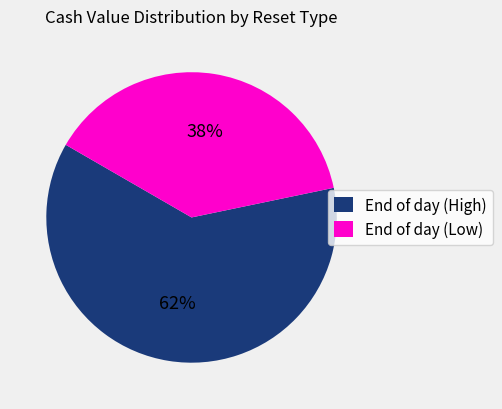

Between End of day (High) and End of day (Low), which is larger?

End of day (High)